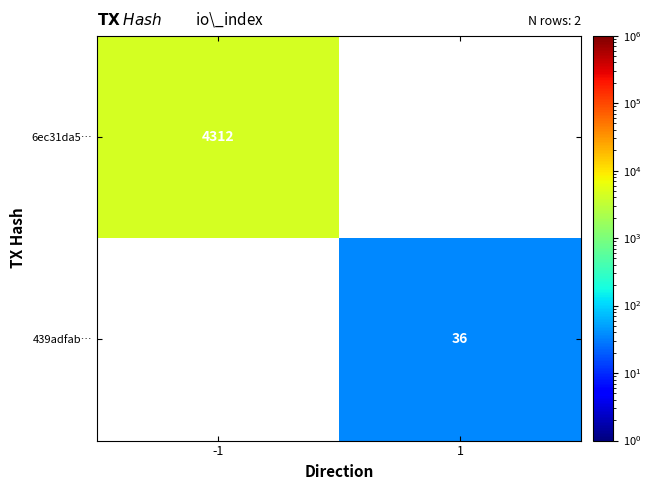

The value of 439adfab… at 1 is 36. True or false?

True